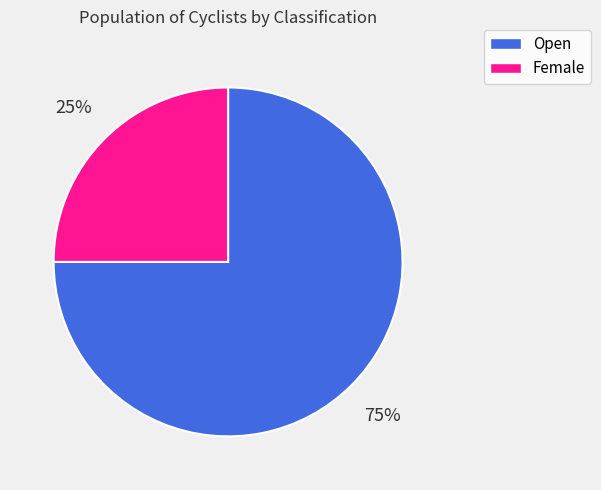

To the nearest percent, what is the difference between the Open and Female slice percentages?

50%